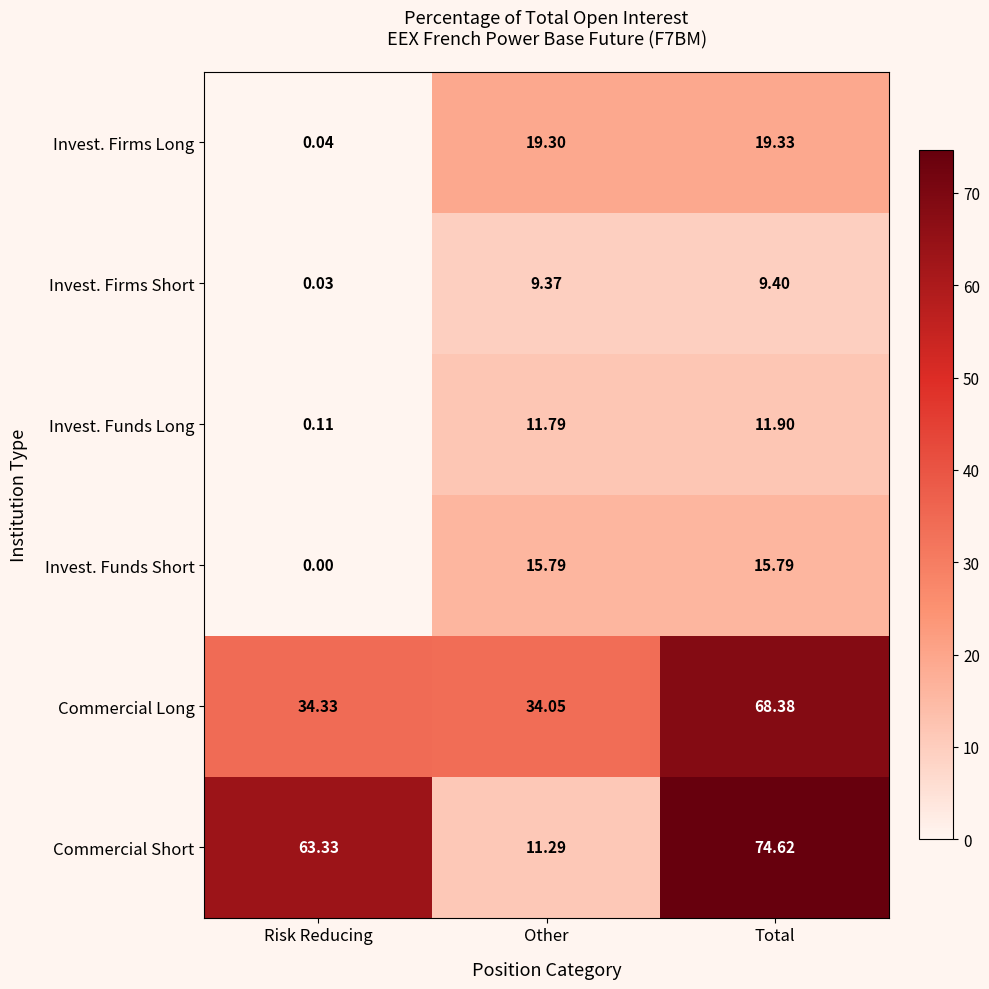

Where is Invest. Firms Short nearest to the value 4?

Risk Reducing